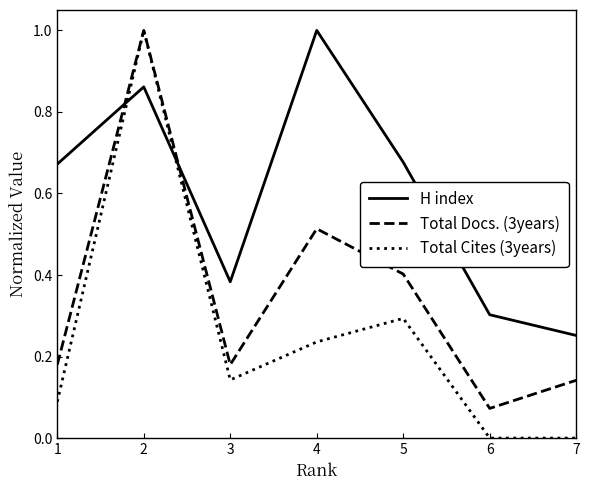

What is the greatest value displayed?

1.0